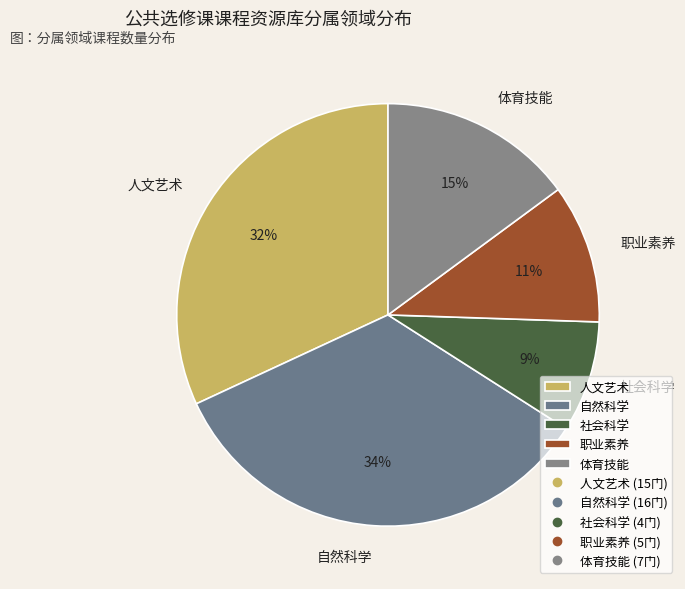

Is the sum of 人文艺术 and 自然科学 greater than half?

Yes